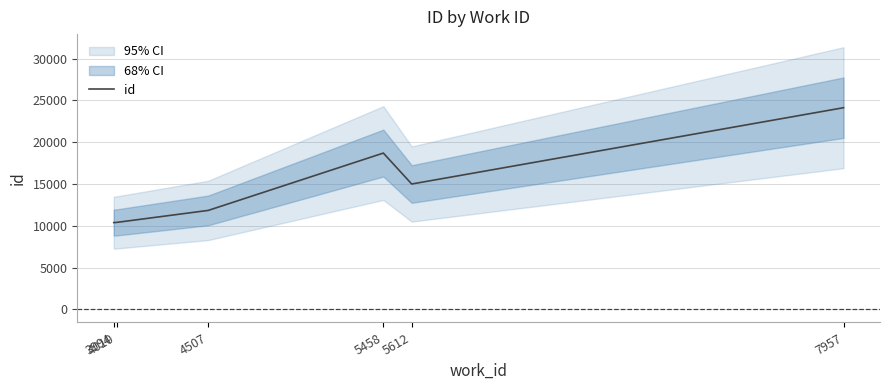

Does the chart have visible grid lines?

Yes